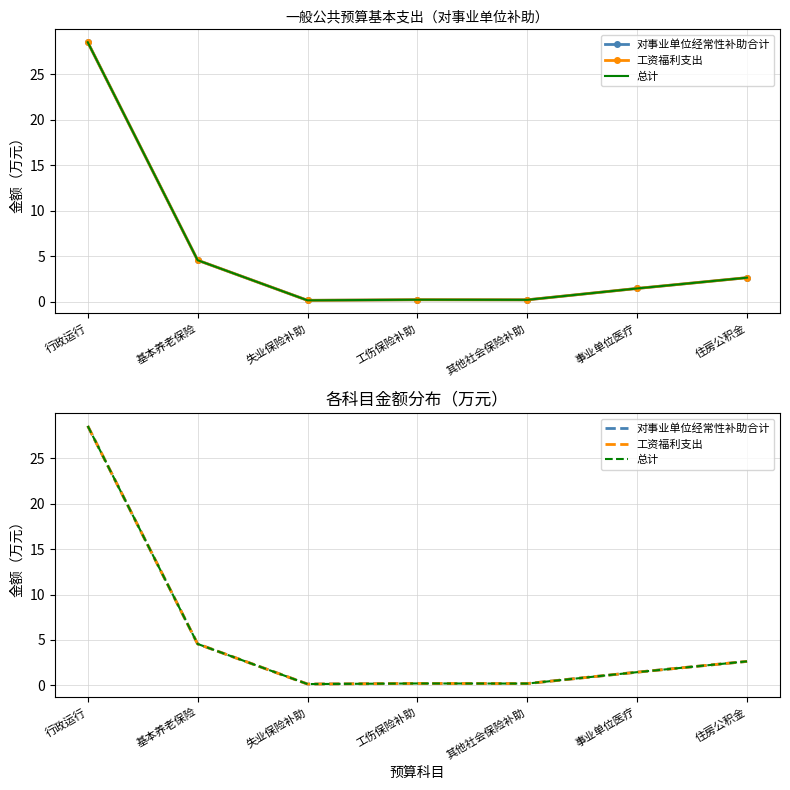

The 工资福利支出 series shows 2.6 at 住房公积金. True or false?

True